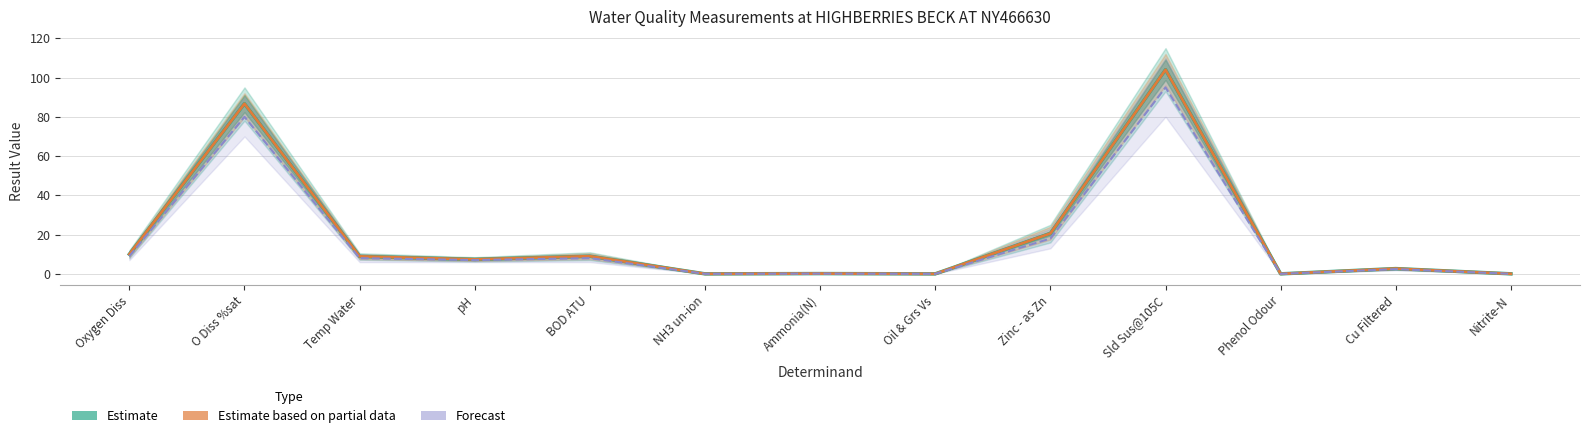

What is the label of the 9th point from the right?

BOD ATU